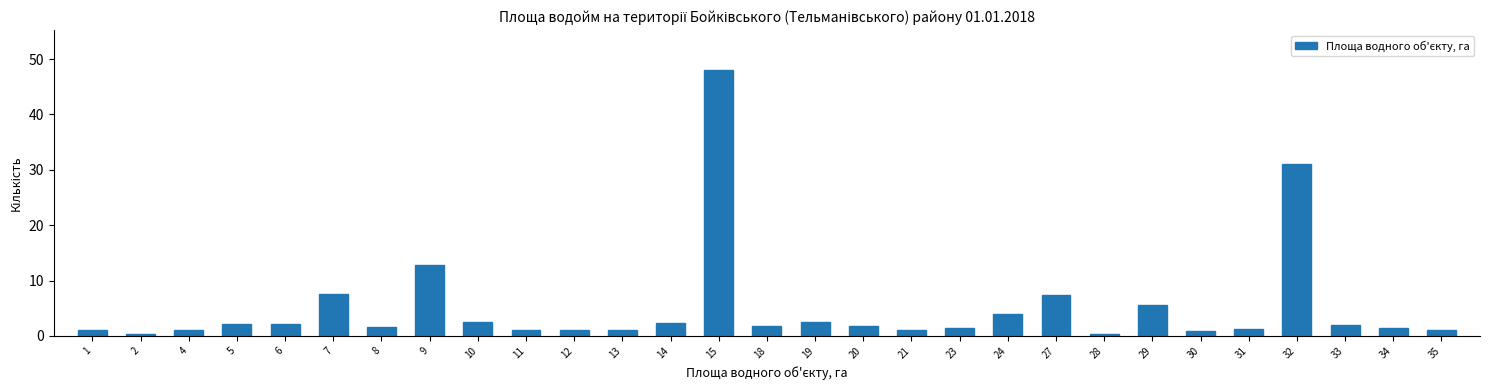

What is the sum of all values?

148.2